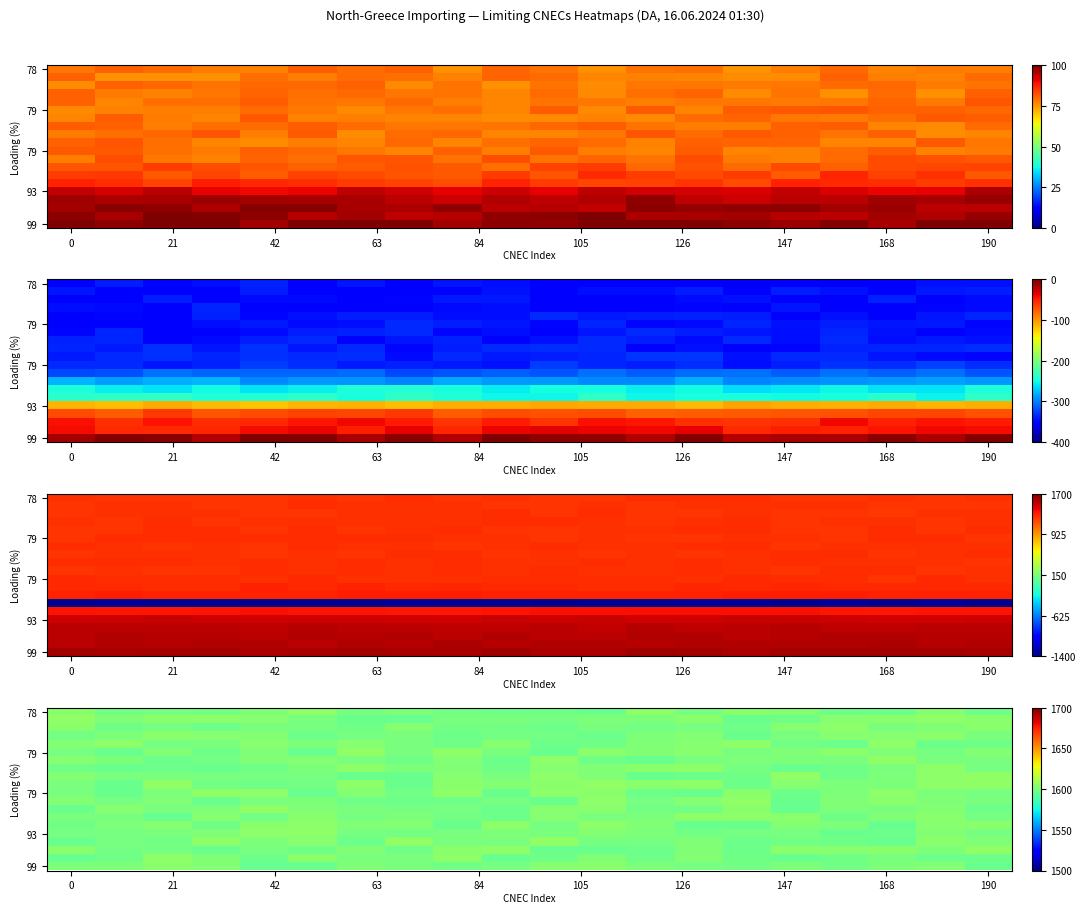

Count the number of data series in this chart.

20